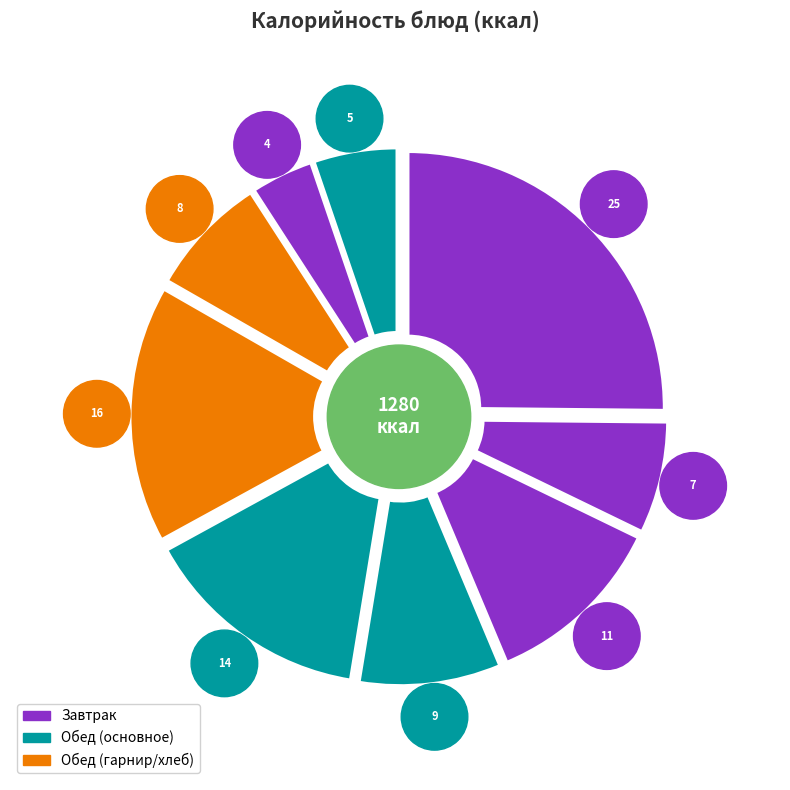

True or false: Макаронные изделия отварные accounts for 2% of the total.

False